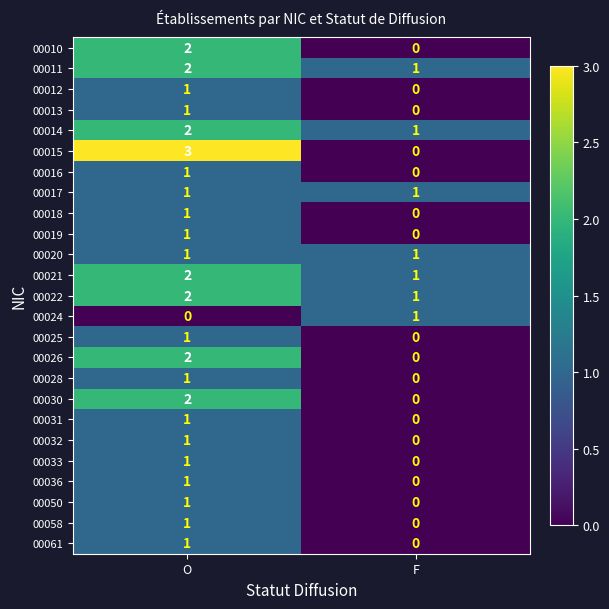

Which series has the widest spread of values?

00015